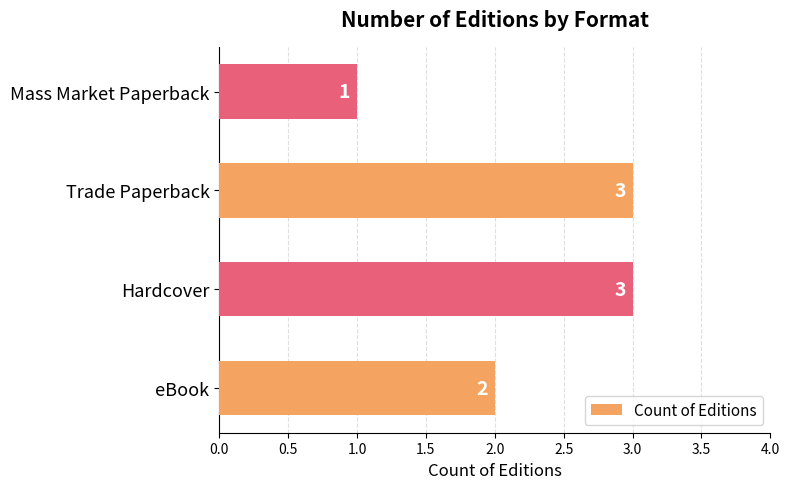

Are the bars grouped side by side (vs. stacked)?

No